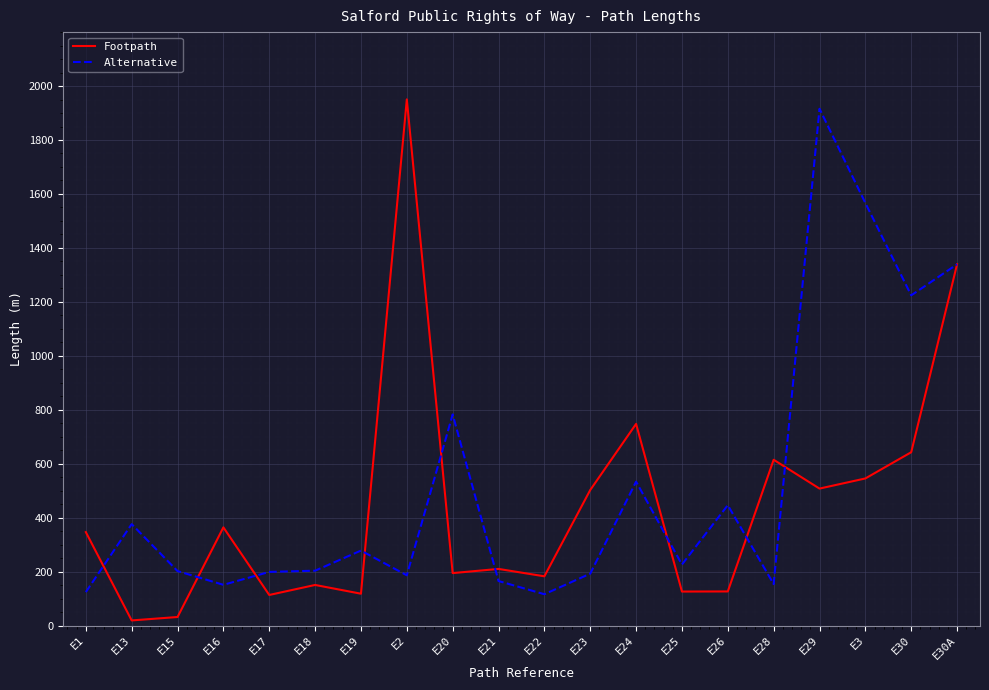

The value of Alternative at E29 is 1005.8. True or false?

False